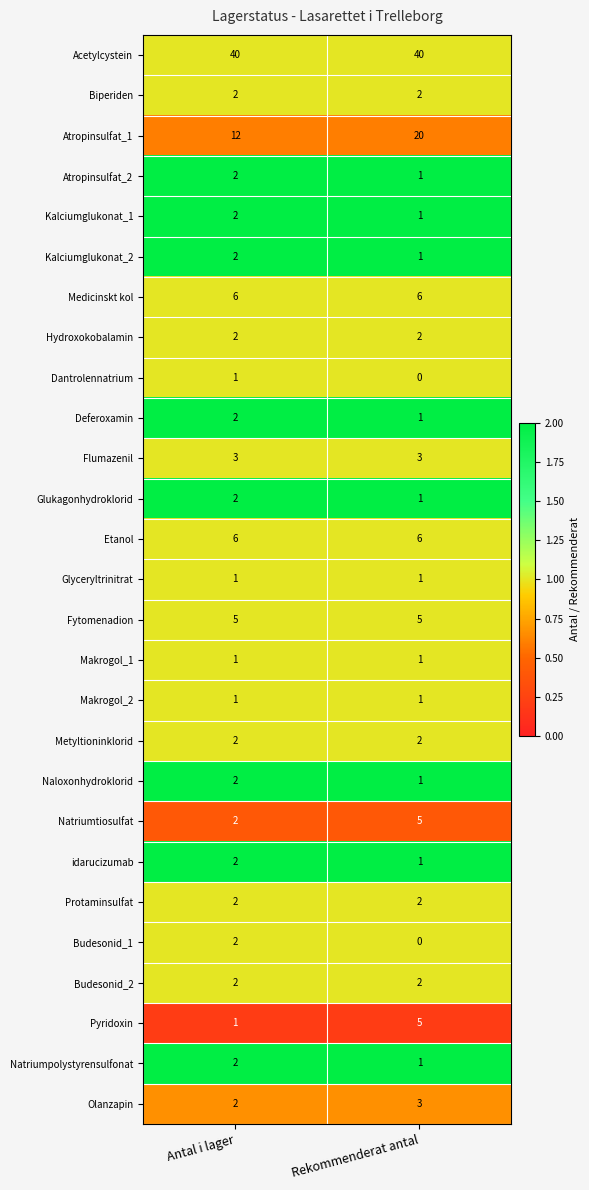

What is the spread (max minus min) of values at Antal i lager?

39